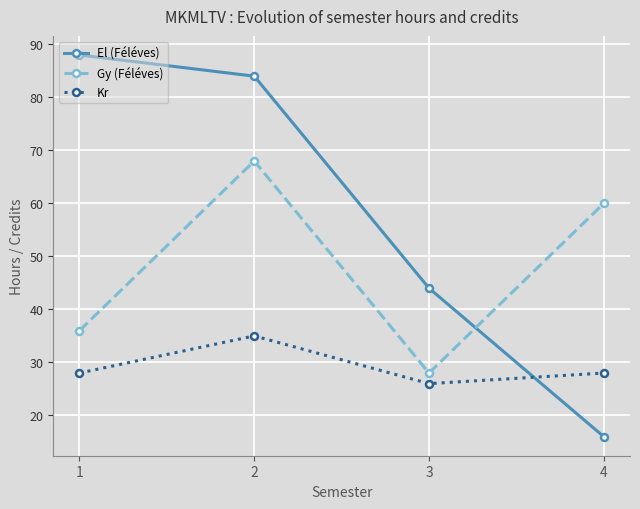

Which series ends up on top after the final intersection of Gy (Féléves) and El (Féléves)?

Gy (Féléves)